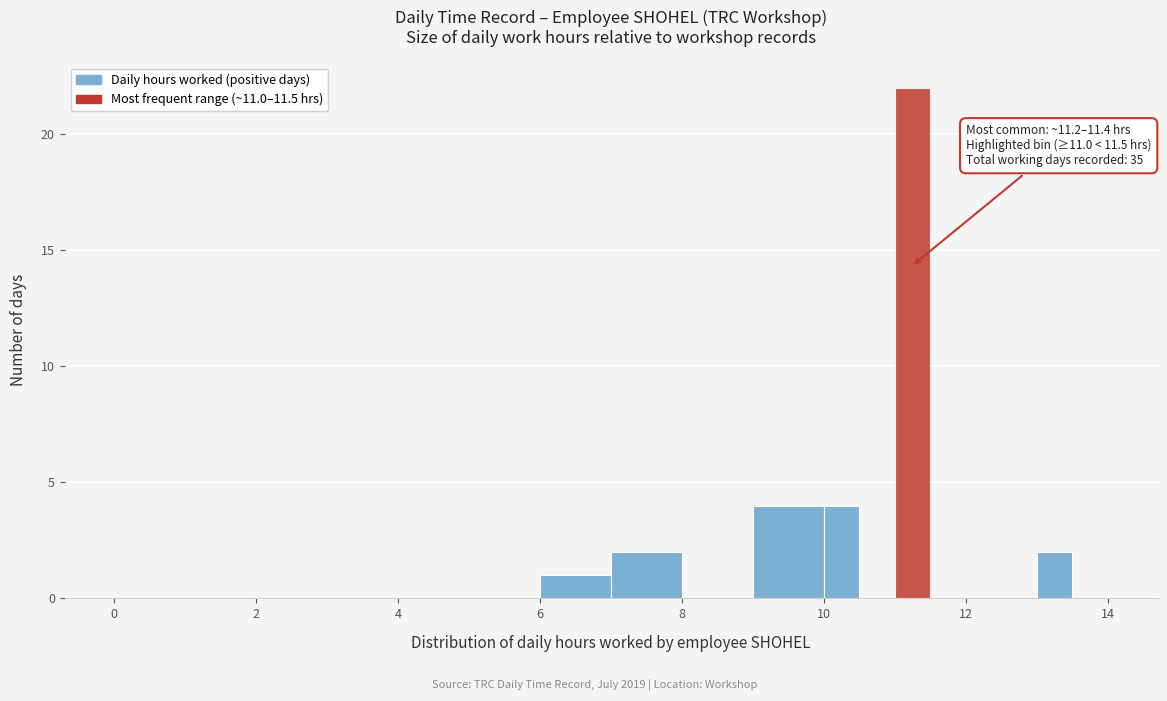

Read against the x-axis, roughly where is the centre of the tallest bar?

11.2